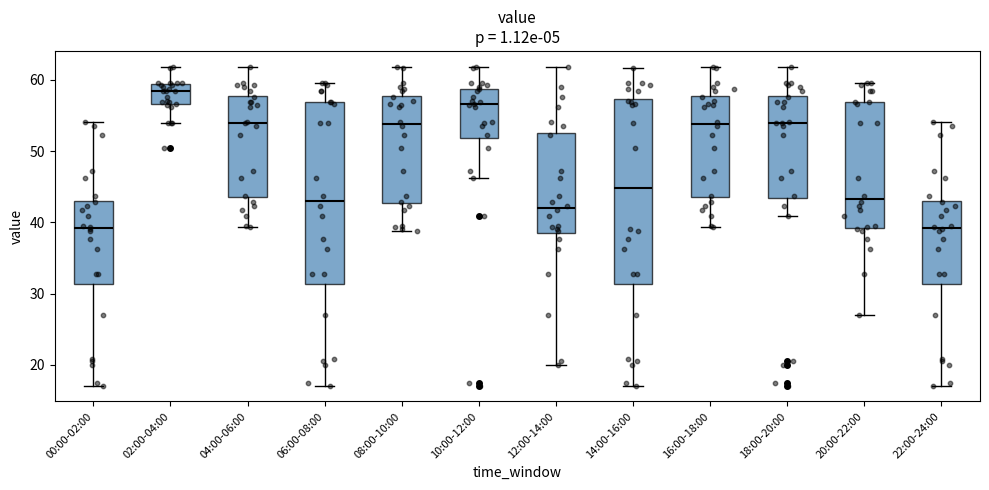

Reading left to right, read every box against the y-axis: the position of its median line, the range the box covers, and the ends of its whiskers. The values are not printed on the chart, so give them approximately, as read against the axis.

00:00-02:00: median 39, box 31 to 43, whiskers 17 to 54
02:00-04:00: median 58, box 57 to 59, whiskers 54 to 62
04:00-06:00: median 54, box 44 to 58, whiskers 39 to 62
06:00-08:00: median 43, box 31 to 57, whiskers 17 to 60
08:00-10:00: median 54, box 43 to 58, whiskers 39 to 62
10:00-12:00: median 57, box 52 to 59, whiskers 46 to 62
12:00-14:00: median 42, box 39 to 53, whiskers 20 to 62
14:00-16:00: median 45, box 31 to 57, whiskers 17 to 62
16:00-18:00: median 54, box 44 to 58, whiskers 39 to 62
18:00-20:00: median 54, box 43 to 58, whiskers 41 to 62
20:00-22:00: median 43, box 39 to 57, whiskers 27 to 60
22:00-24:00: median 39, box 31 to 43, whiskers 17 to 54